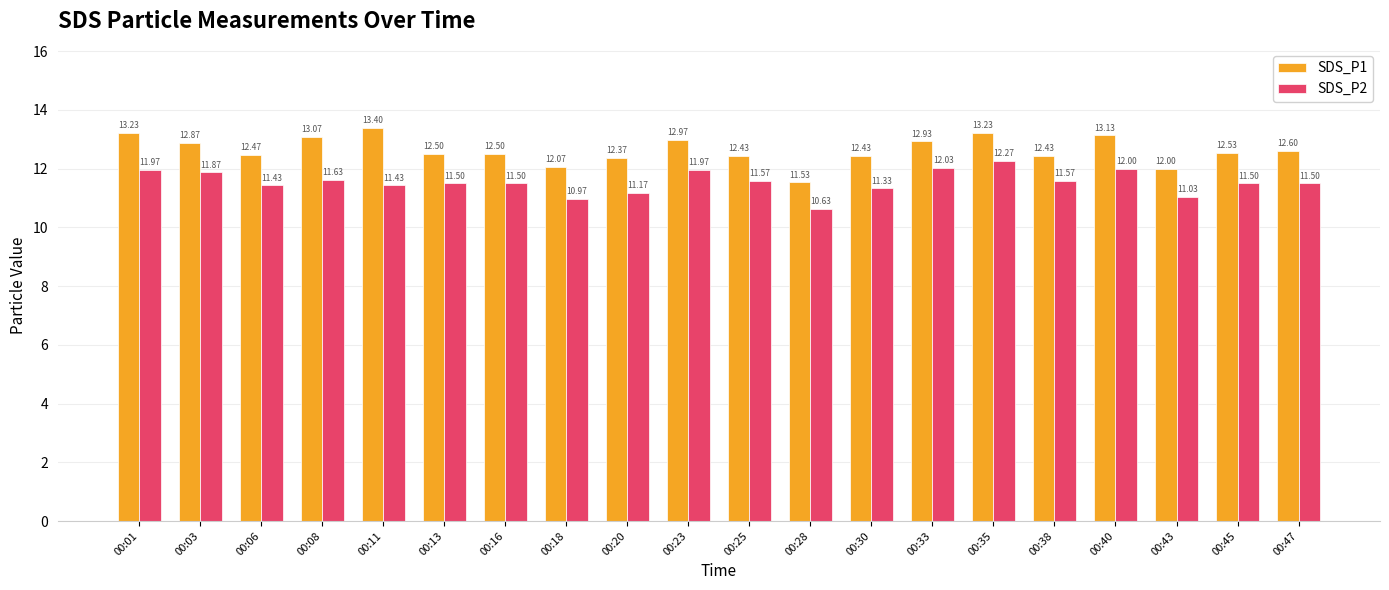

Where is SDS_P1 nearest to the value 12?

00:43